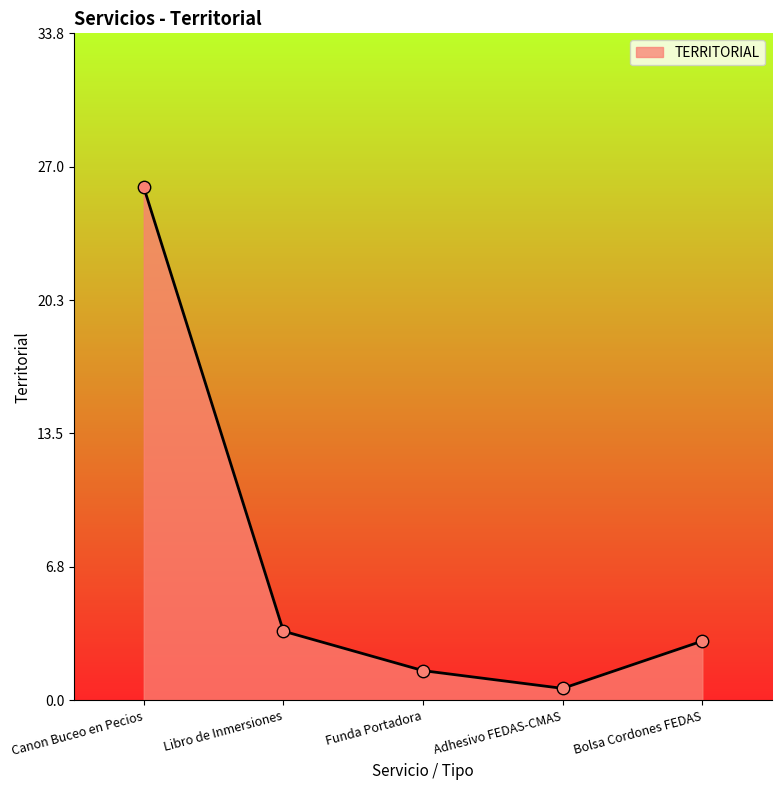

What is the ratio of the value at Libro de Inmersiones to the value at Bolsa Cordones FEDAS?

1.2